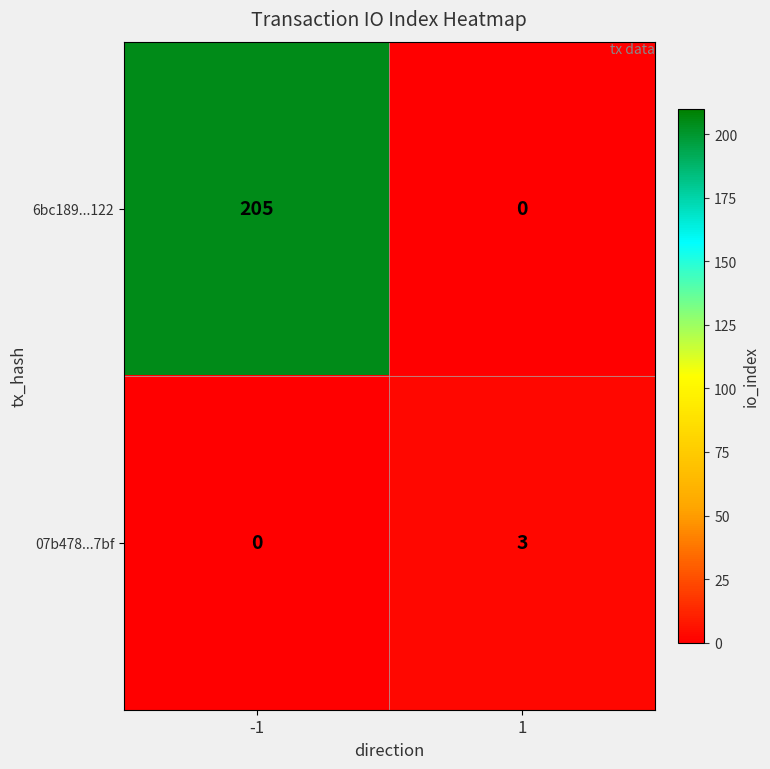

Reading left to right, extract all data points from this chart.

6bc189...122: 205	0
07b478...7bf: 0	3